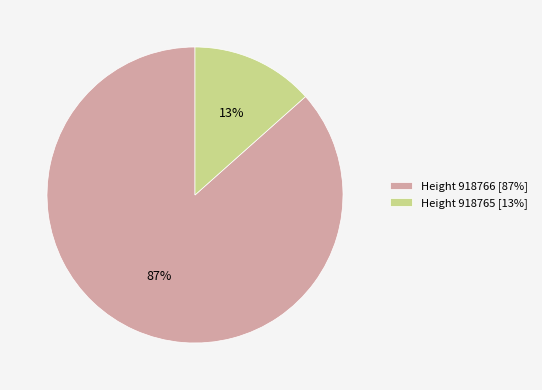

What is the largest slice in the pie chart?

Height 918766 [87%]